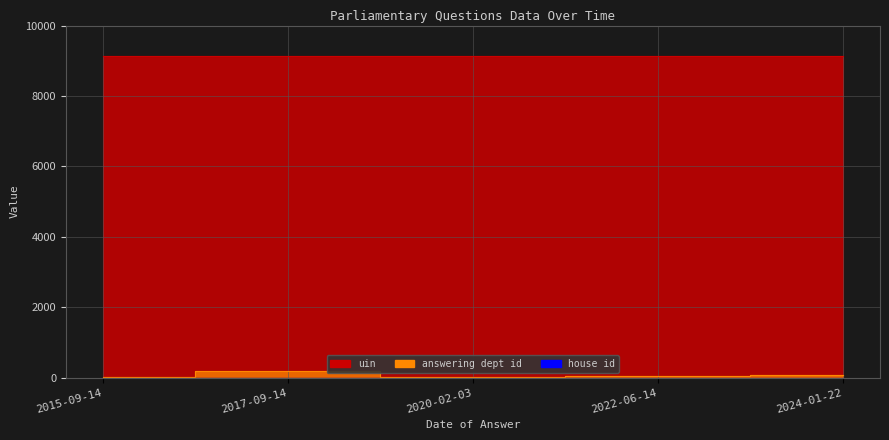

What is the difference between the second highest and minimum values in the answering dept id series?

47